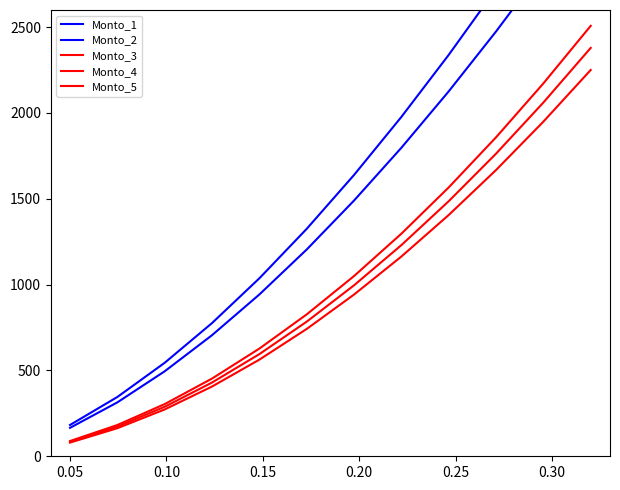

True or false: Monto_3 and Monto_2 intersect in this chart.

False